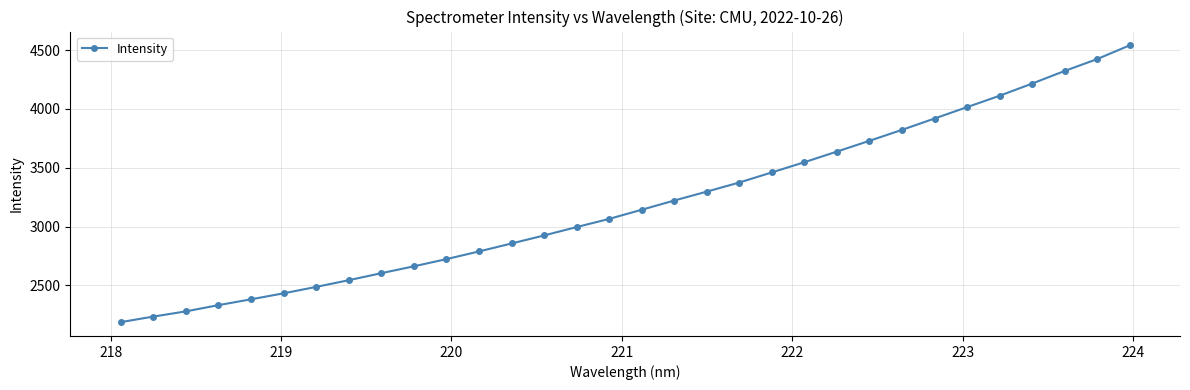

What is the maximum value shown in the chart?

4540.7